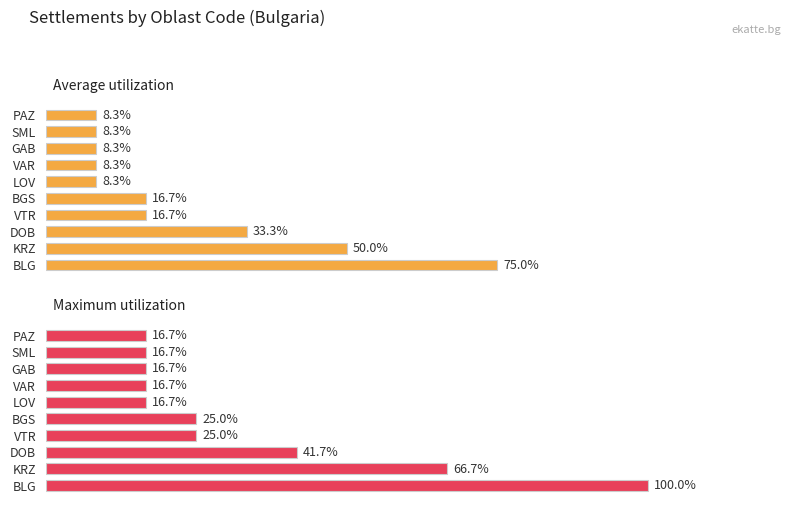

List the labels in order of Average utilization value, smallest first.

LOV, VAR, GAB, SML, PAZ, VTR, BGS, DOB, KRZ, BLG